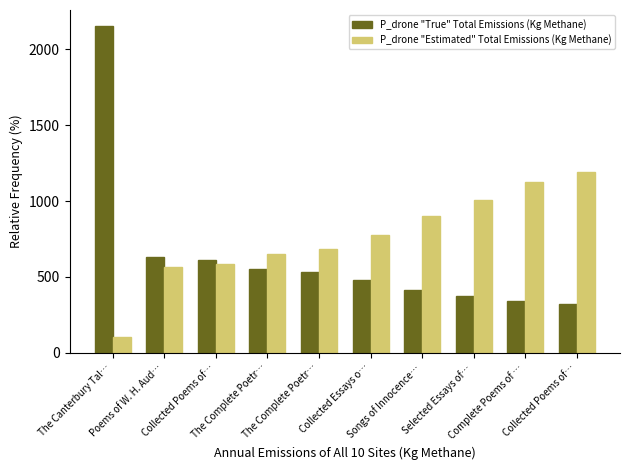

The P_drone "True" Total Emissions (Kg Methane) series shows 957 at Collected Poems of…. True or false?

False